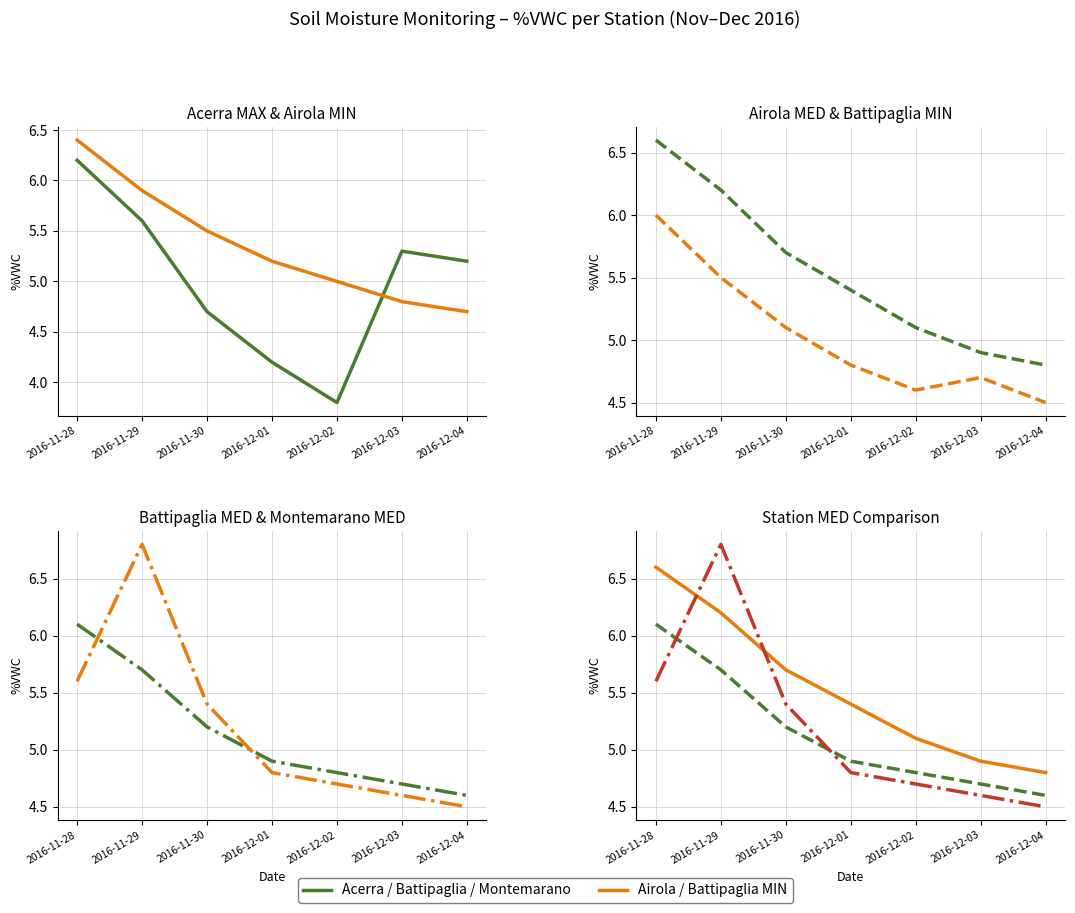

What is the spread (max minus min) of values at 2016-11-29?

1.3